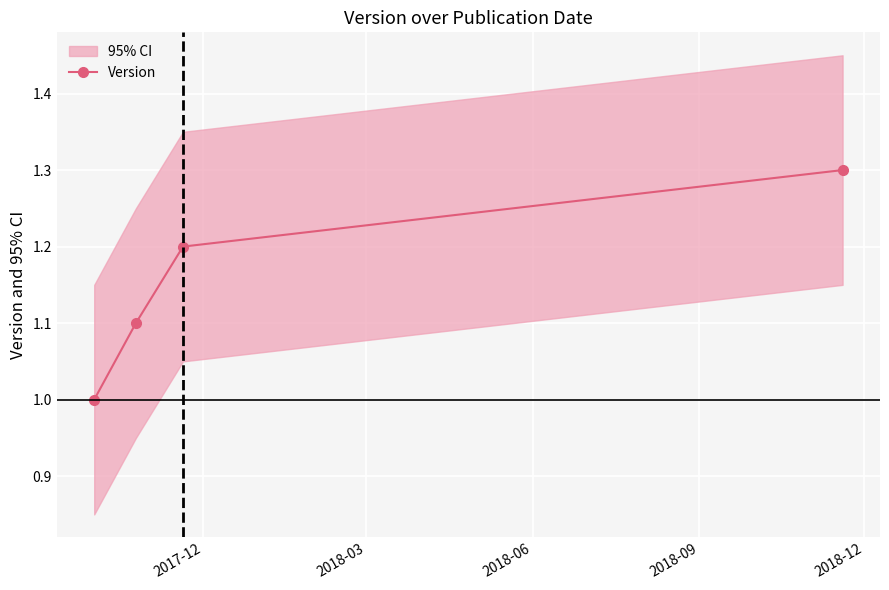

What is the difference between the second highest and second lowest values?

0.1